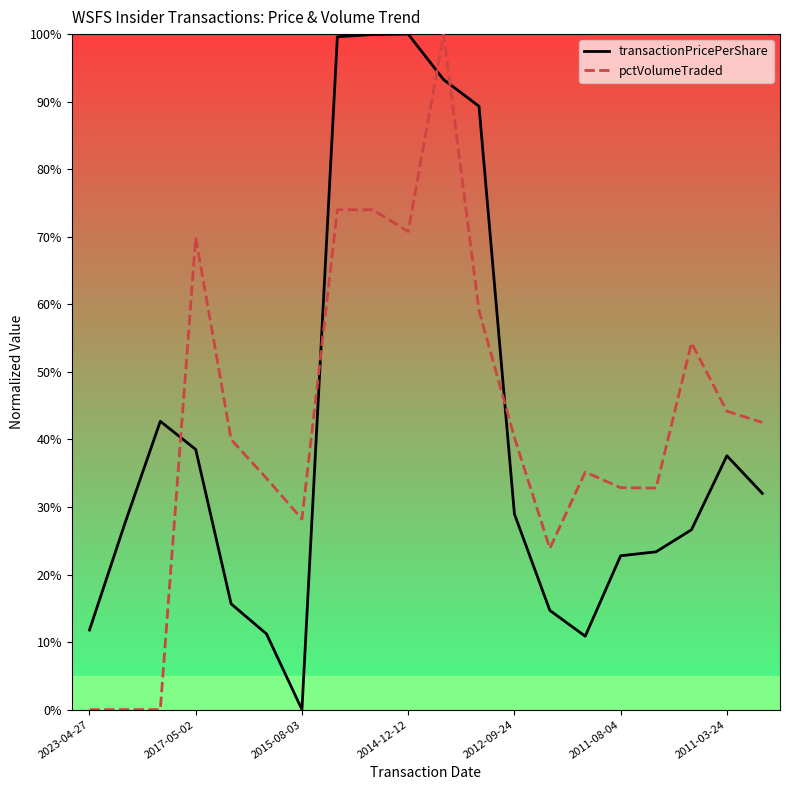

How many data points in pctVolumeTraded are less than 40?

10